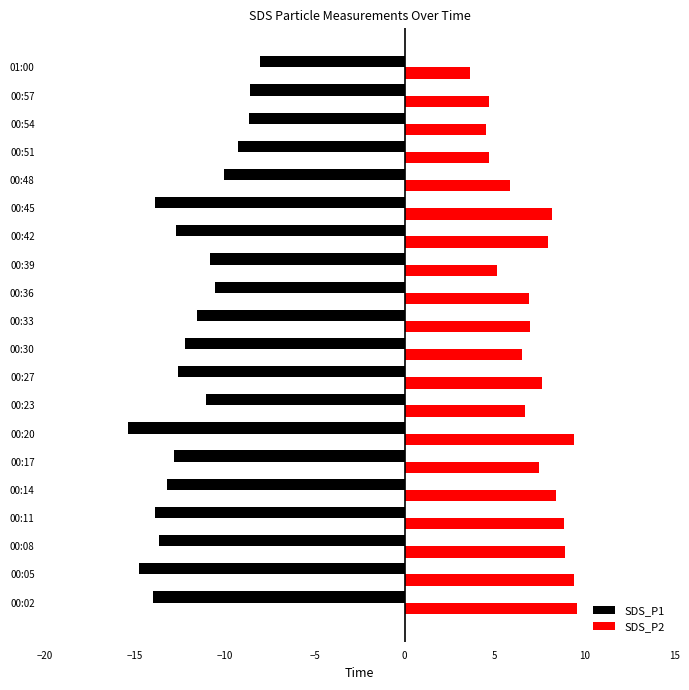

What is the smallest value displayed?

-15.4